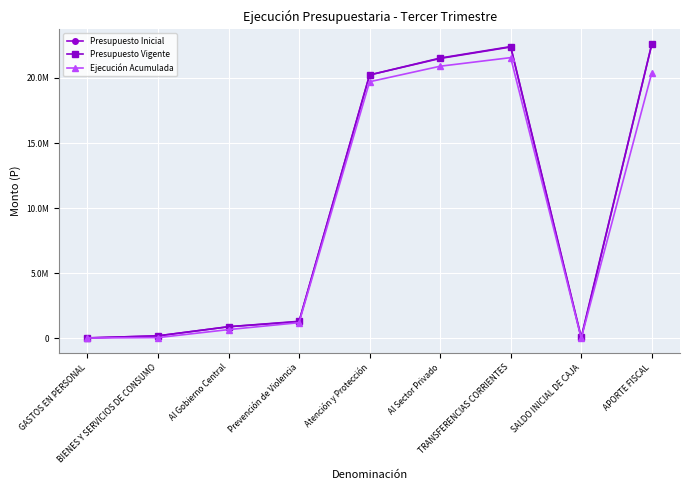

Which category has the highest value across all series?

APORTE FISCAL